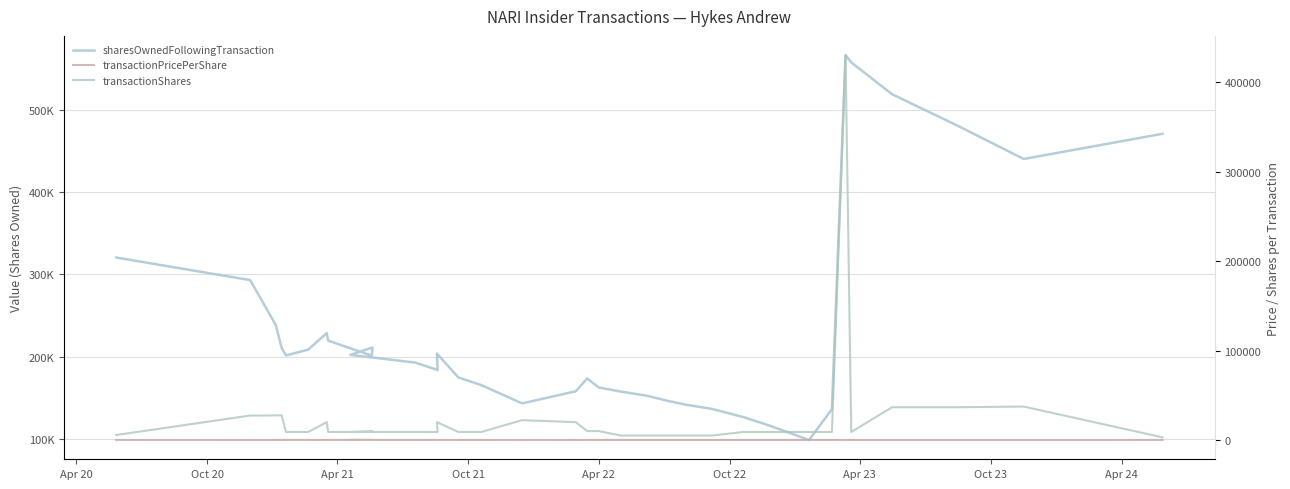

The transactionShares series shows 18403.4 at Oct 20. True or false?

False